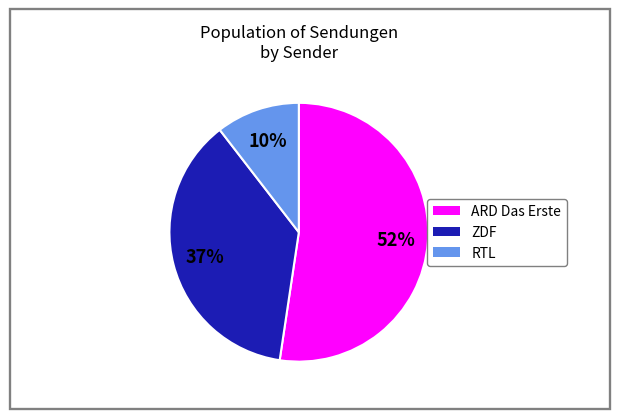

To the nearest percent, what percentage of the pie is RTL?

10%